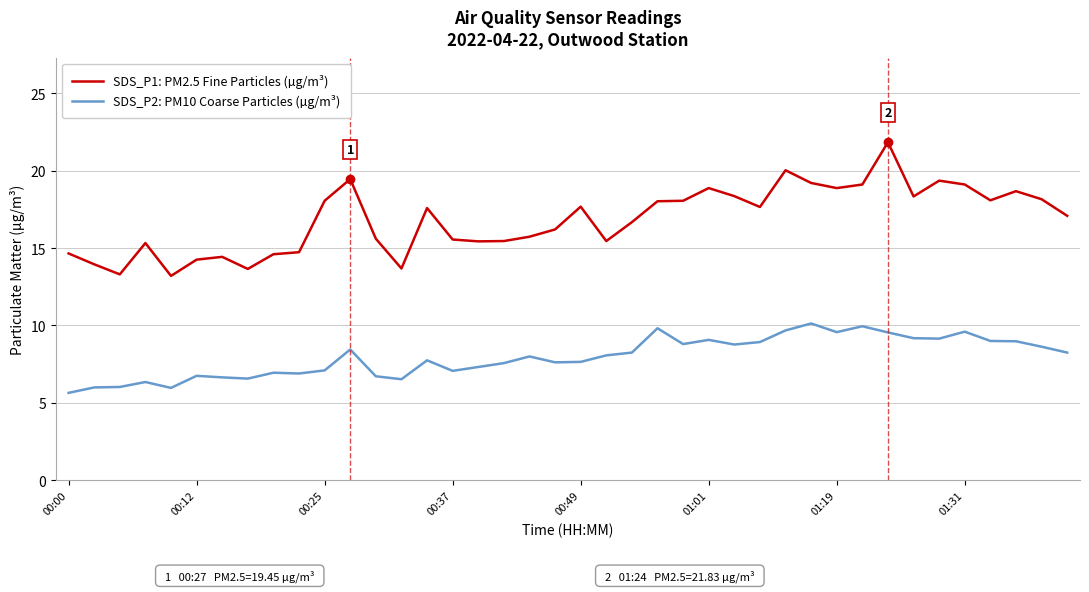

Which series has the largest total across all categories?

SDS_P1: PM2.5 Fine Particles (µg/m³)